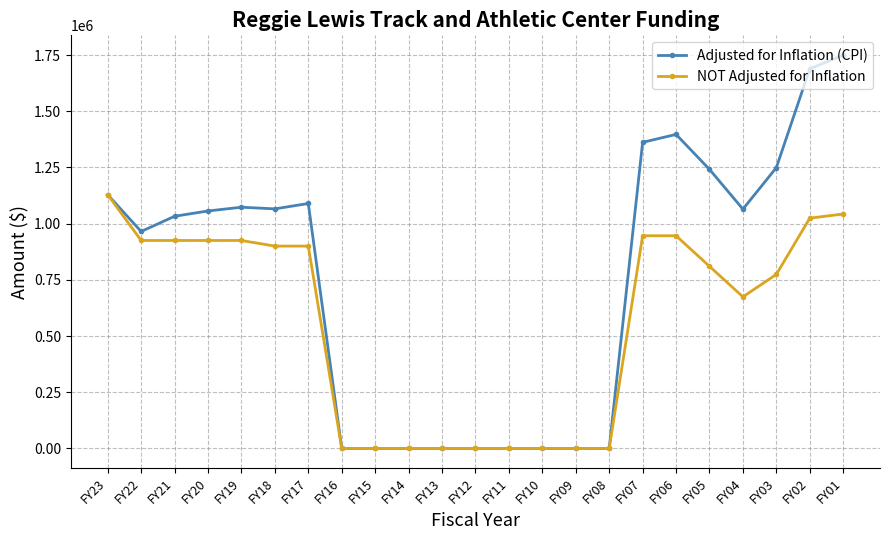

At how many categories does at least one series exceed 755989?

14